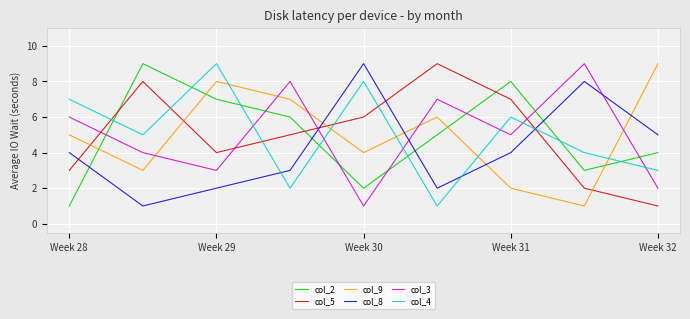

Is this an area chart (filled region under the line)?

No